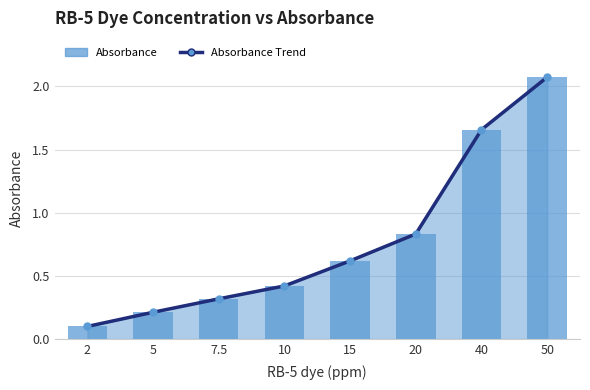

The value of Absorbance Trend at 50 is 2.1. True or false?

True